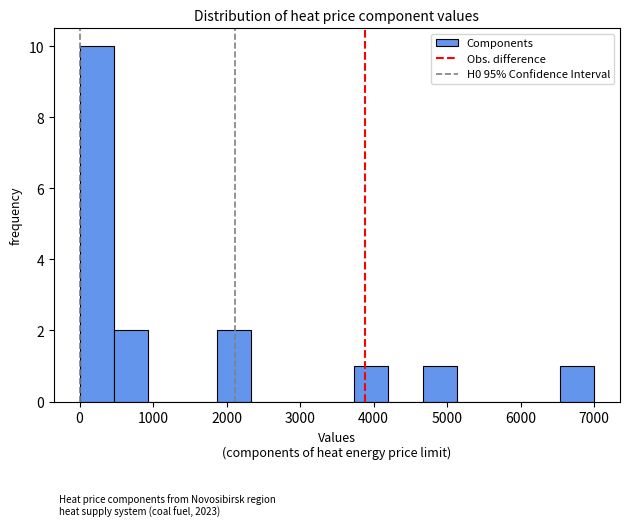

What is the height of the bar covering 6500 to 7000 on the x-axis? Neither the bar edges nor the heights are printed on the chart, so give them approximately, as read against the axes.

1